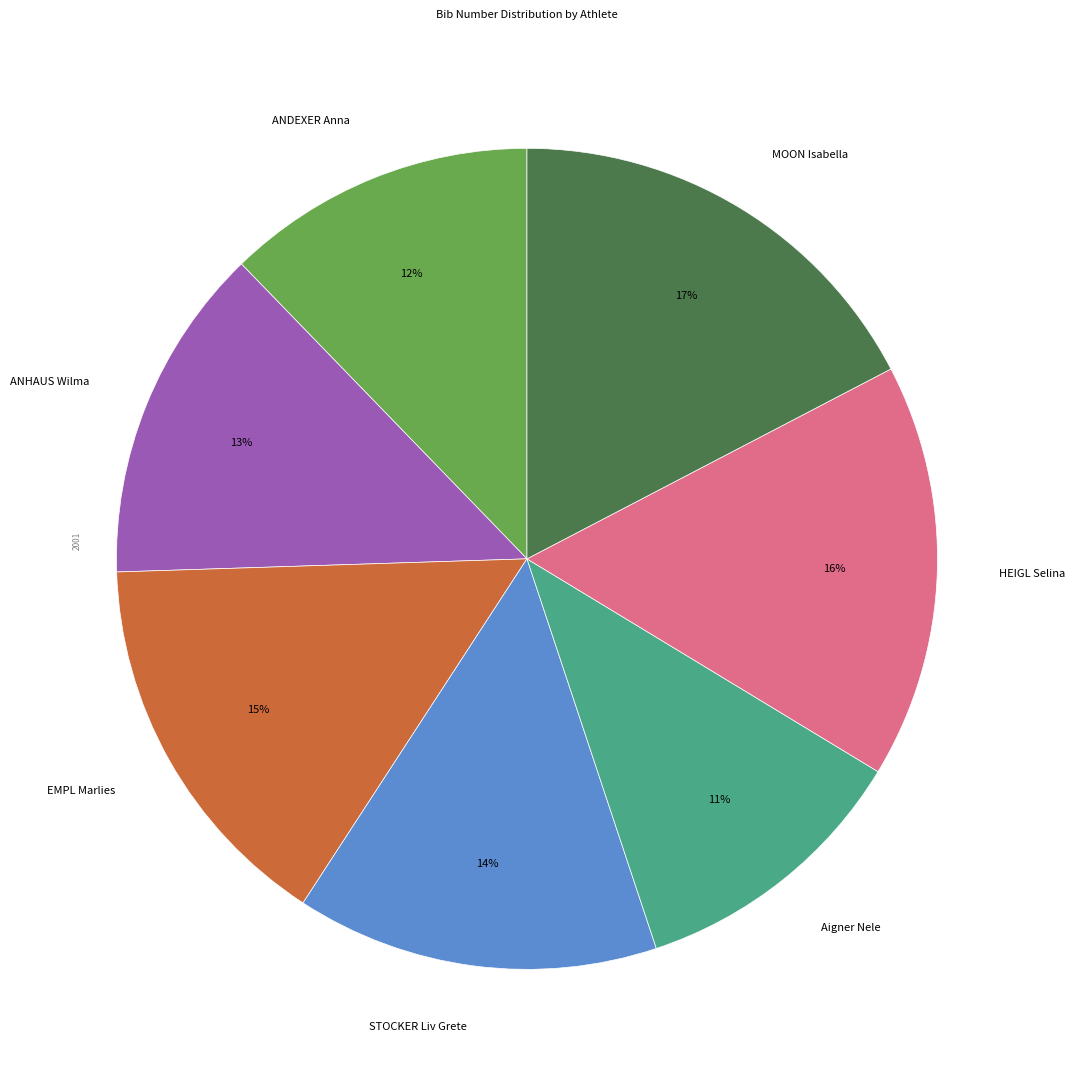

To the nearest percent, what is the difference between the largest and smallest slice percentages?

6%